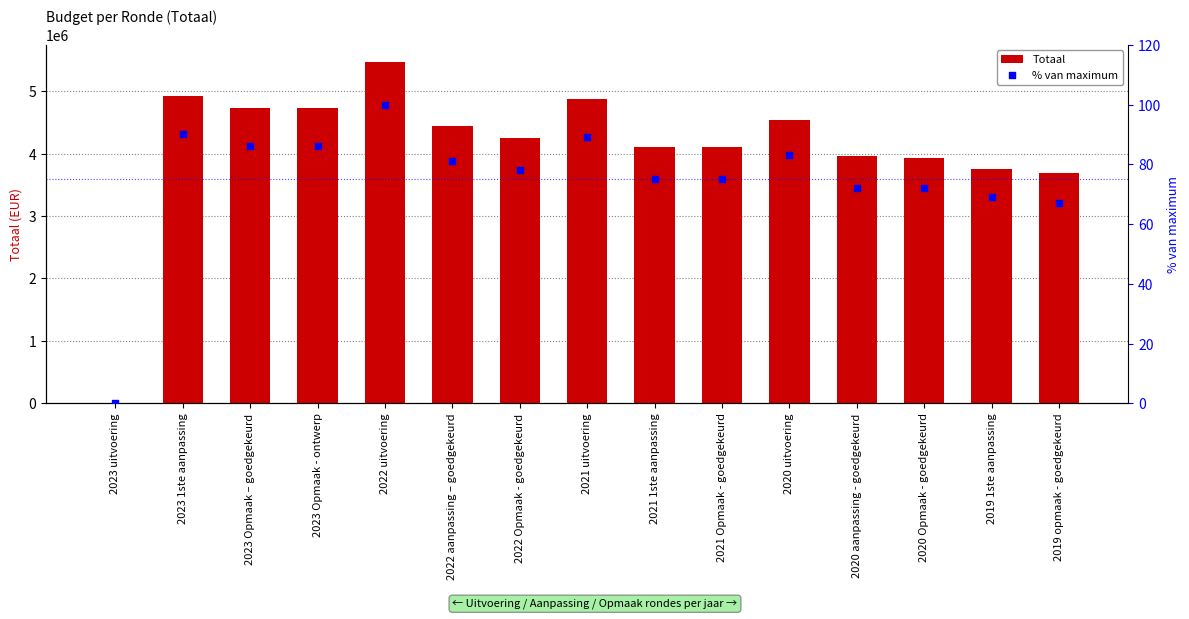

At how many categories does at least one series exceed 5290327?

1